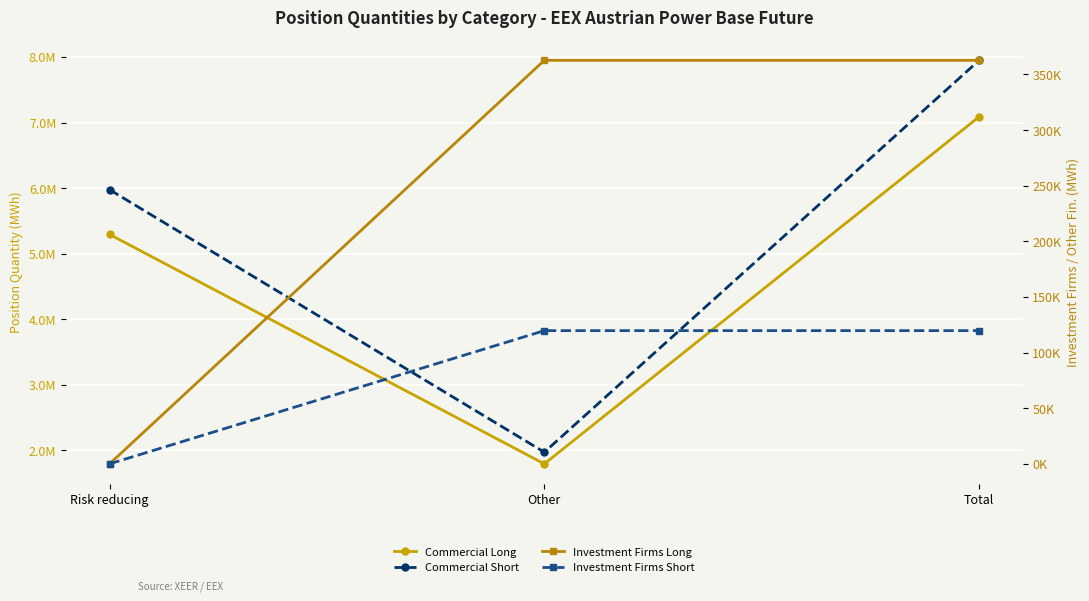

At which category does the chart reach its minimum across all series?

Risk reducing